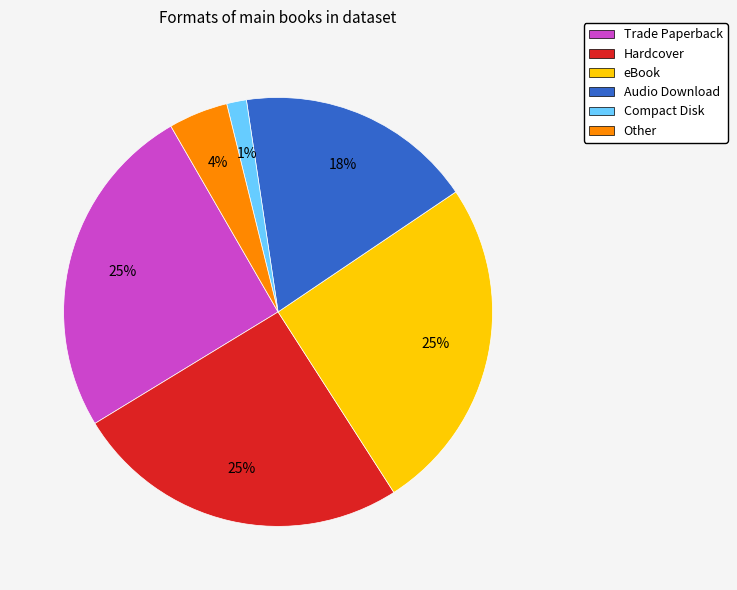

Between Compact Disk and Trade Paperback, which is larger?

Trade Paperback